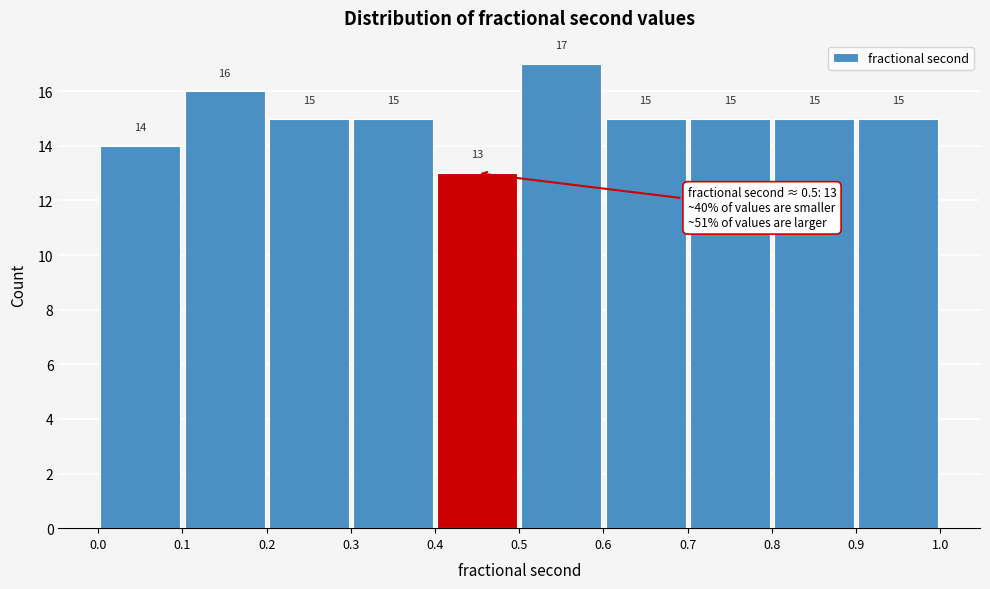

Reading left to right, list every bar in this chart as the range it spans on the x-axis followed by its height.

0.0 to 0.1: 14
0.1 to 0.2: 16
0.2 to 0.3: 15
0.3 to 0.4: 15
0.4 to 0.5: 13
0.5 to 0.6: 17
0.6 to 0.7: 15
0.7 to 0.8: 15
0.8 to 0.9: 15
0.9 to 1.0: 15